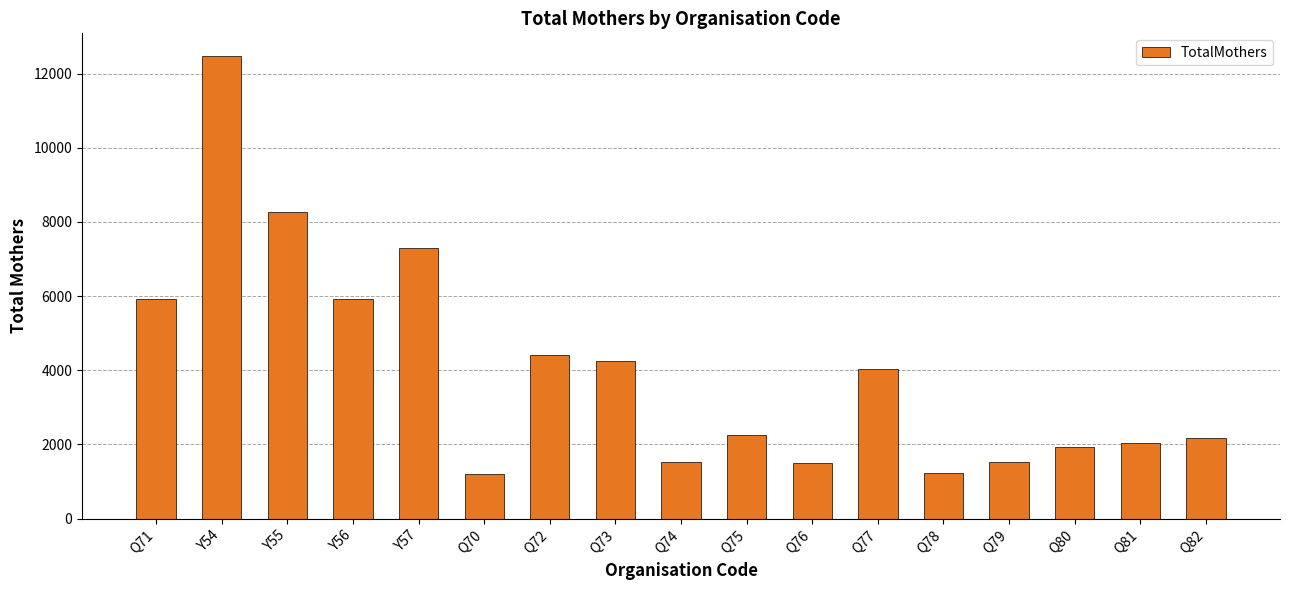

Which has a higher value, Q72 or Y56?

Y56